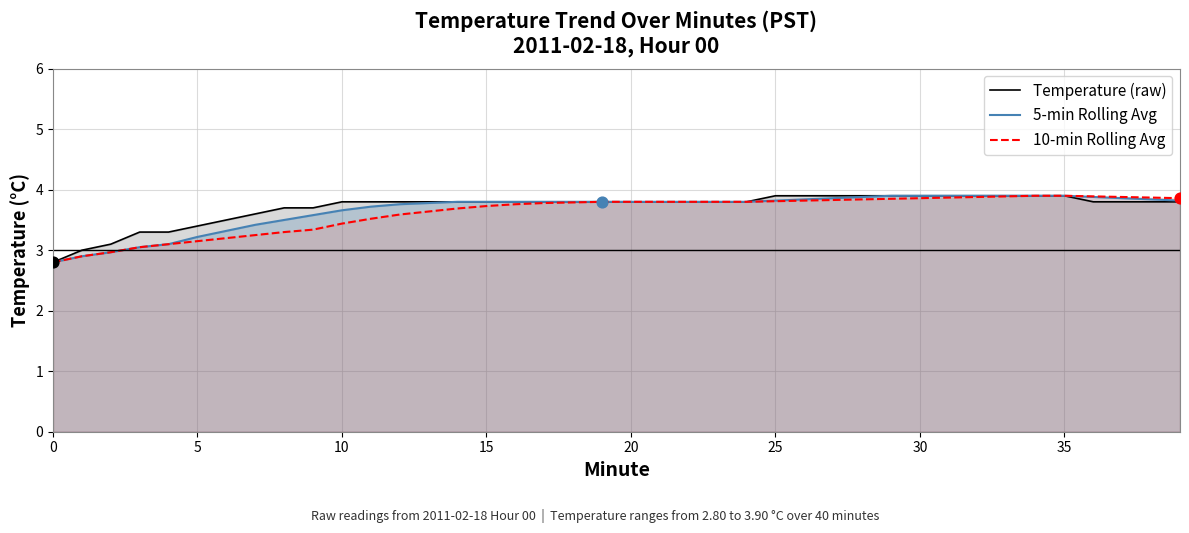

Which series has the largest total across all categories?

Temperature (raw)